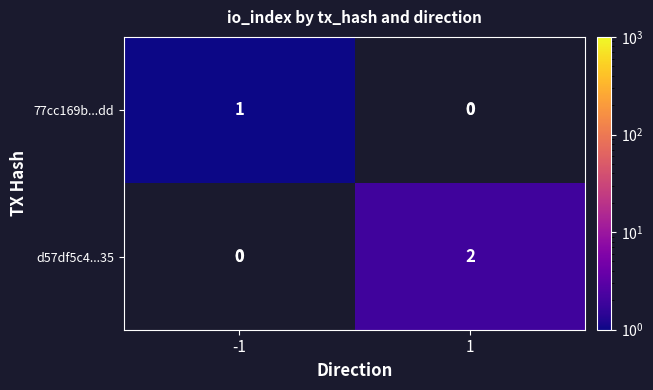

At how many categories does at least one series exceed 1?

1